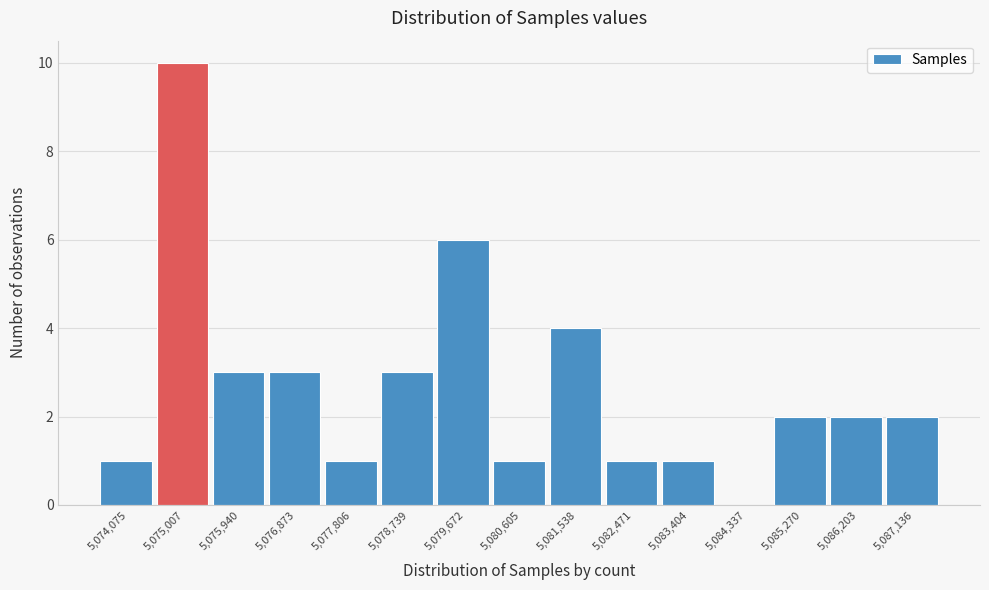

Reading left to right, list all the values displayed in this chart.

5,074,075=1	5,075,007=10	5,075,940=3	5,076,873=3	5,077,806=1	5,078,739=3	5,079,672=6	5,080,605=1	5,081,538=4	5,082,471=1	5,083,404=1	5,084,337=0	5,085,270=2	5,086,203=2	5,087,136=2